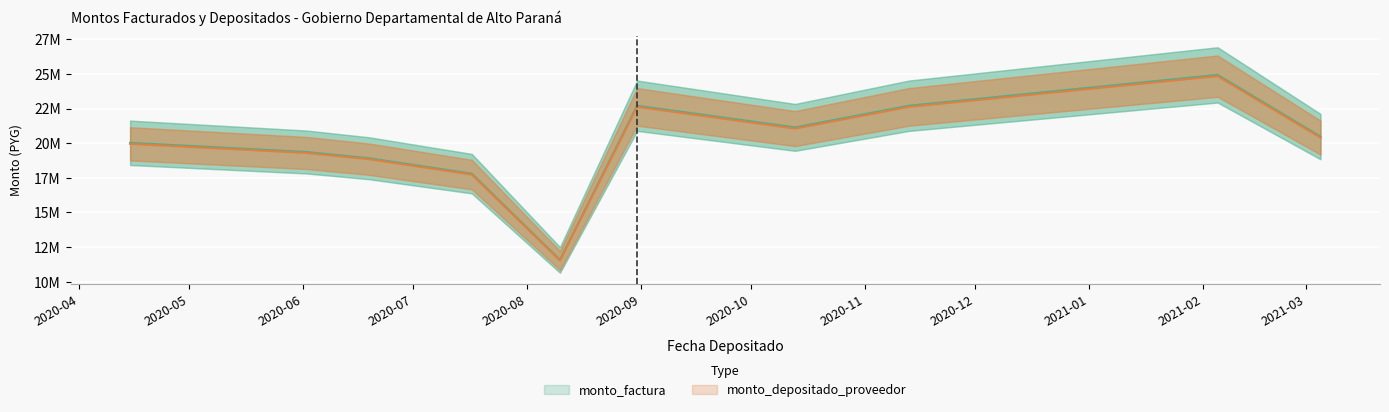

What is the difference between the second highest and second lowest values in the monto_depositado_proveedor series?

4882182